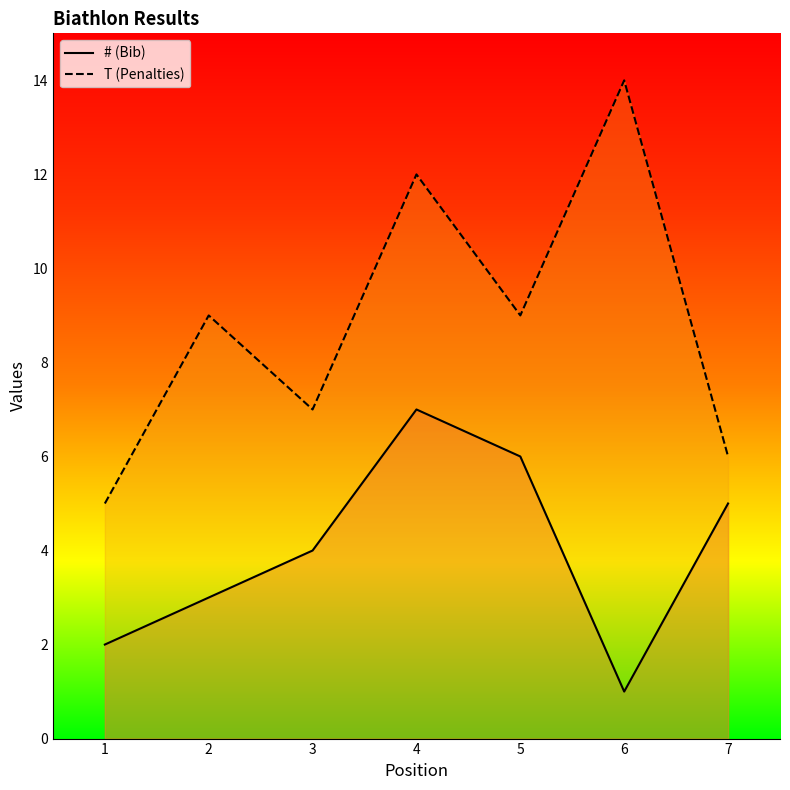

How many distinct data groups are displayed?

2